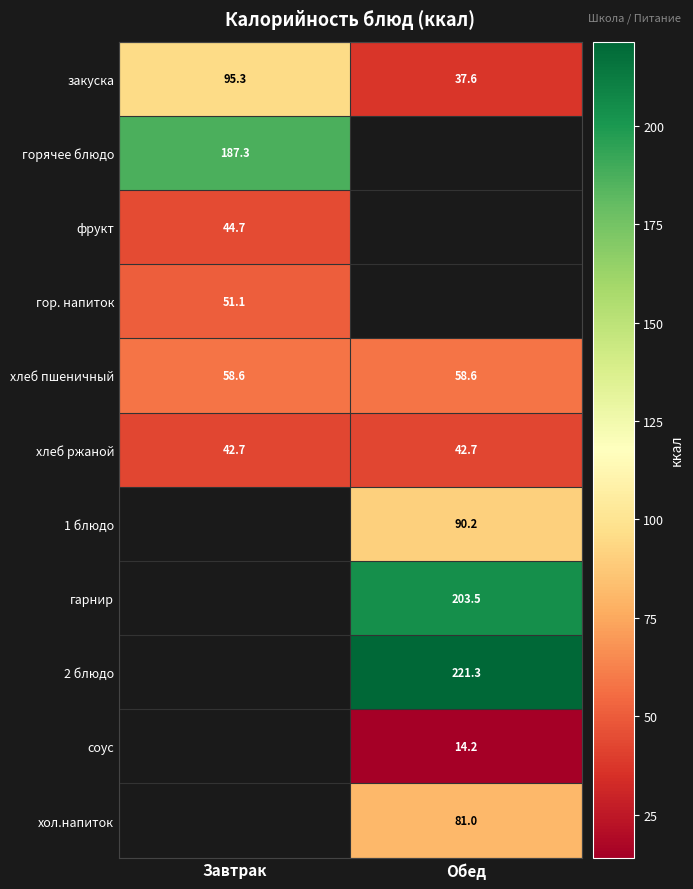

What is the spread (max minus min) of values at Обед?

207.1